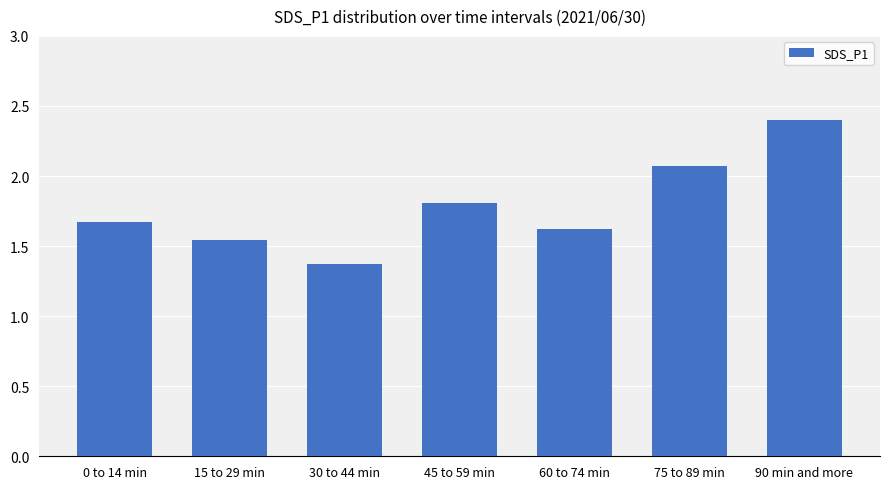

Between 60 to 74 min and 30 to 44 min, which is larger?

60 to 74 min